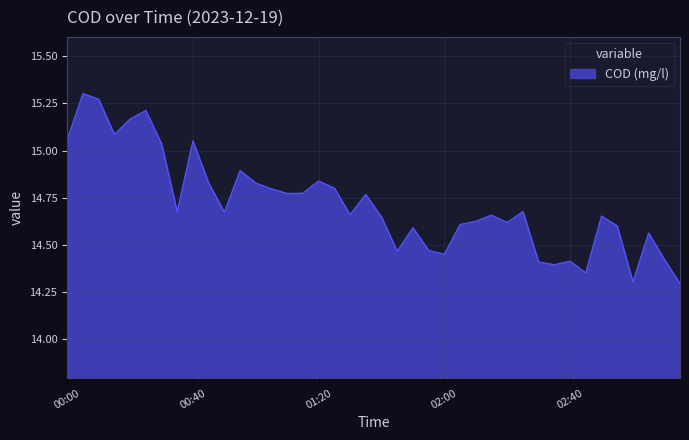

How many series are shown in this chart?

1